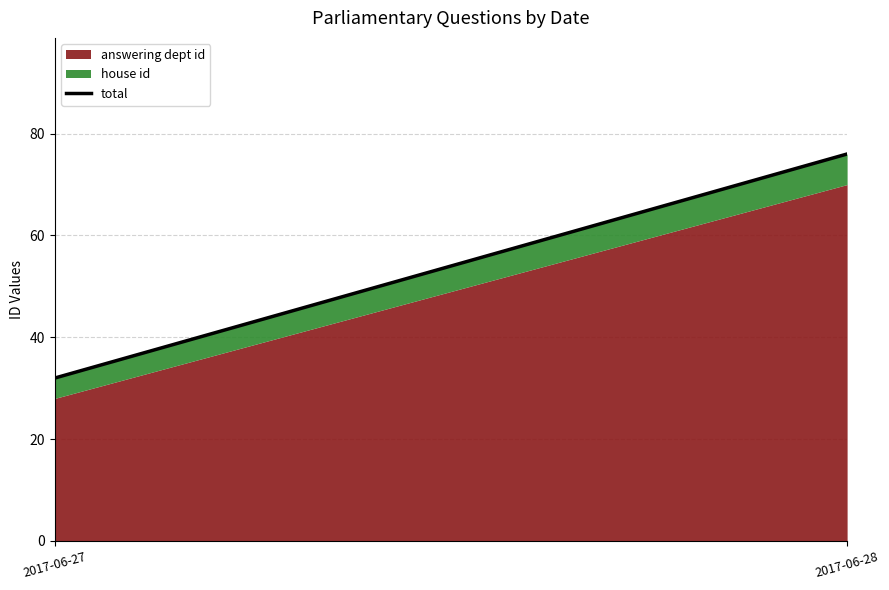

The value at 2017-06-28 is 76. True or false?

True